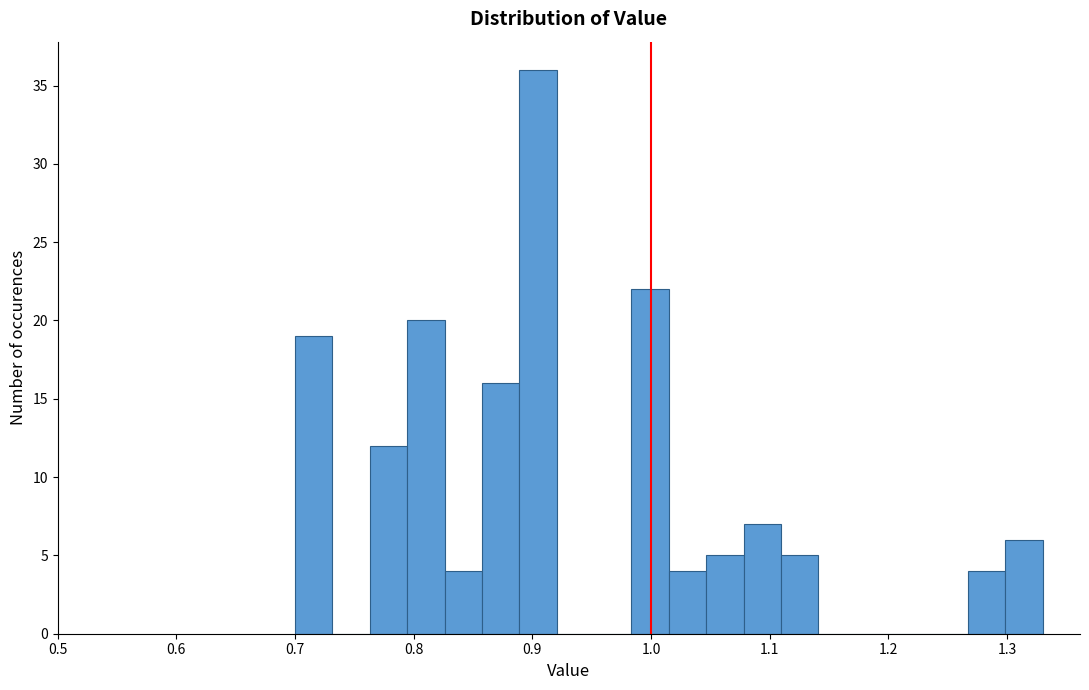

Around what value on the x-axis is the tallest bar? Give the approximate position of its centre, as read against the axis.

0.90